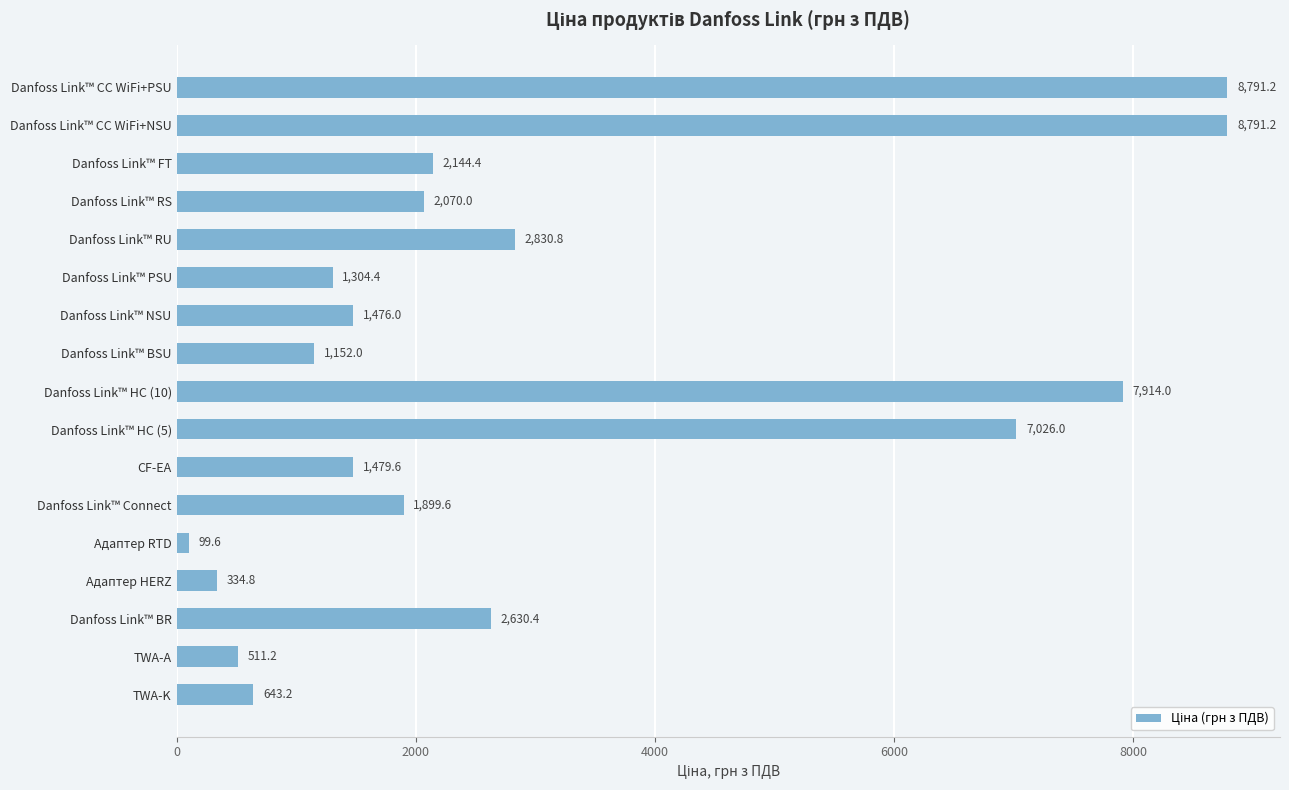

How many data points are less than 1899?

8